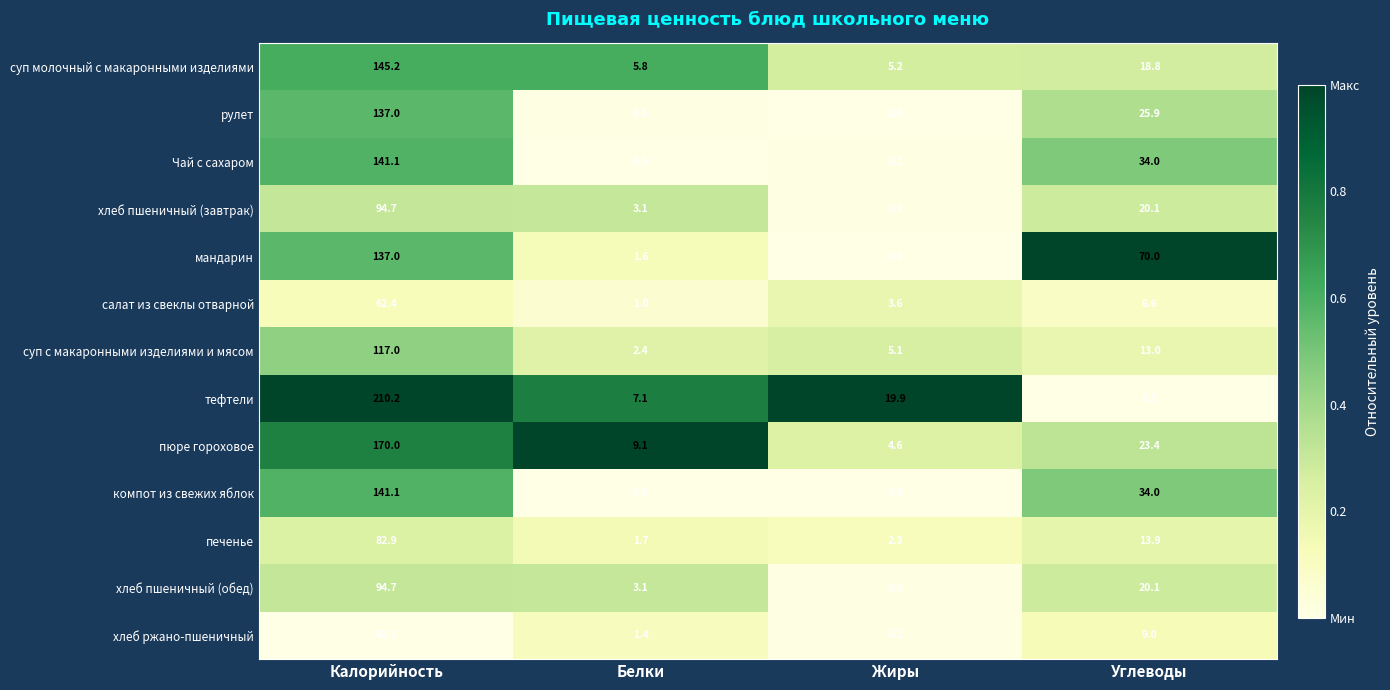

Is it true that компот из свежих яблок equals -83.0 at Жиры?

False